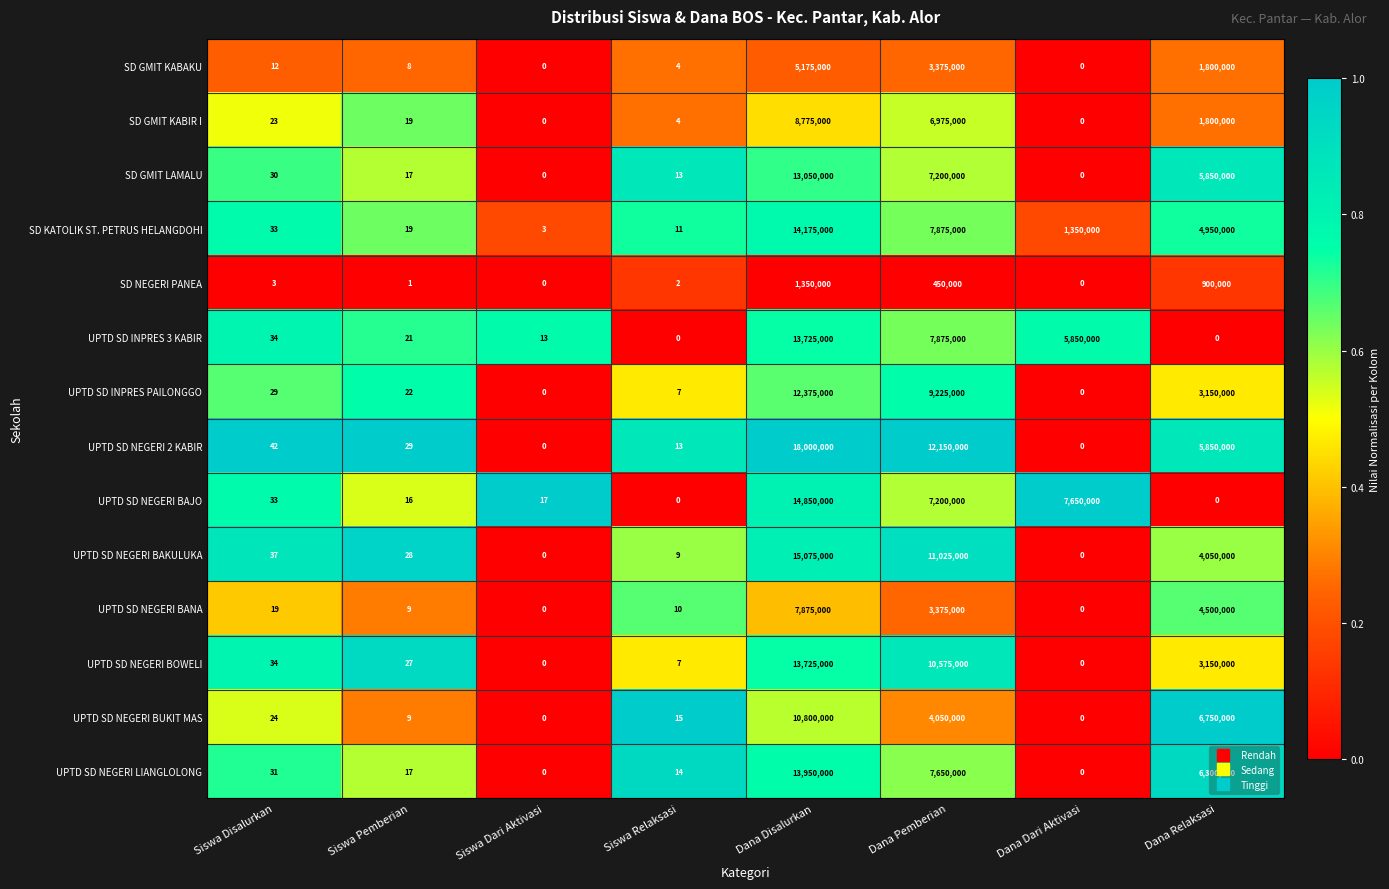

At how many categories does at least one series exceed 0?

8